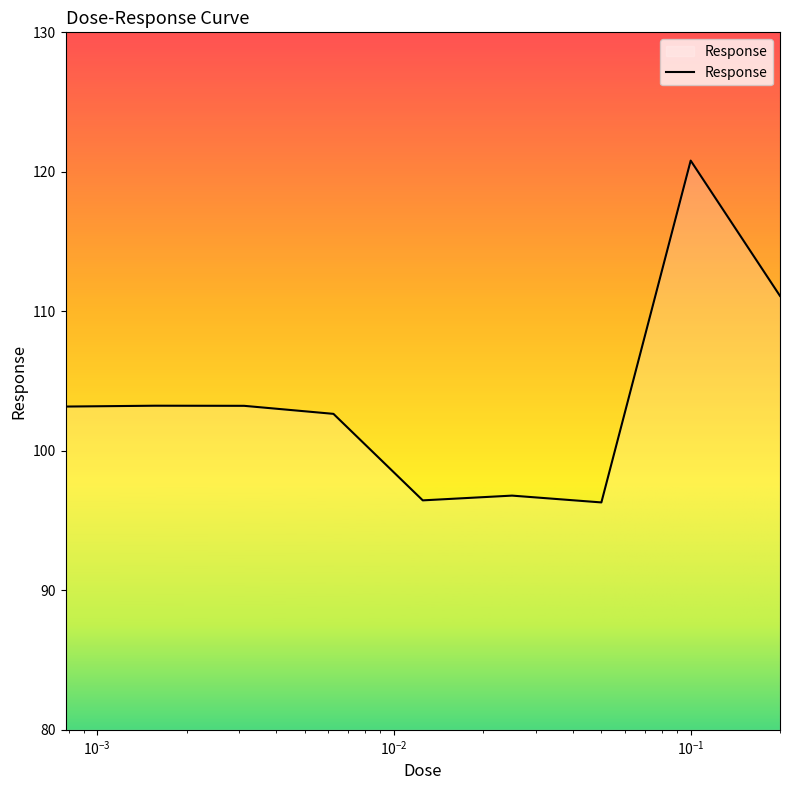

What is the maximum value shown in the chart?

120.8